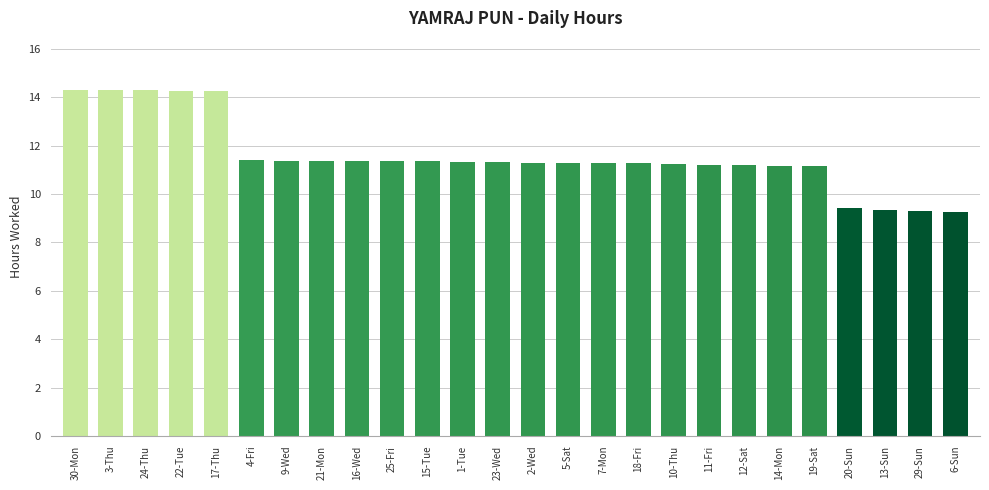

What is the difference between the values at 10-Thu and 3-Thu?

3.0